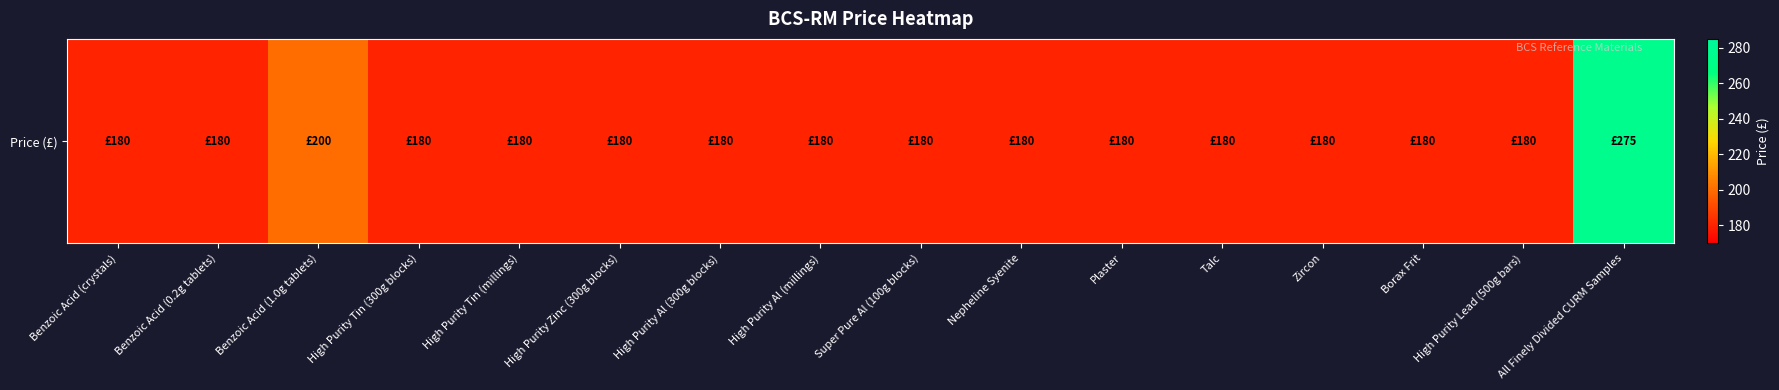

List the labels in order of value, largest first.

All Finely Divided CURM Samples, Benzoic Acid (1.0g tablets), Benzoic Acid (crystals), Benzoic Acid (0.2g tablets), High Purity Tin (300g blocks), High Purity Tin (millings), High Purity Zinc (300g blocks), High Purity Al (300g blocks), High Purity Al (millings), Super Pure Al (100g blocks), Nepheline Syenite, Plaster, Talc, Zircon, Borax Frit, High Purity Lead (500g bars)